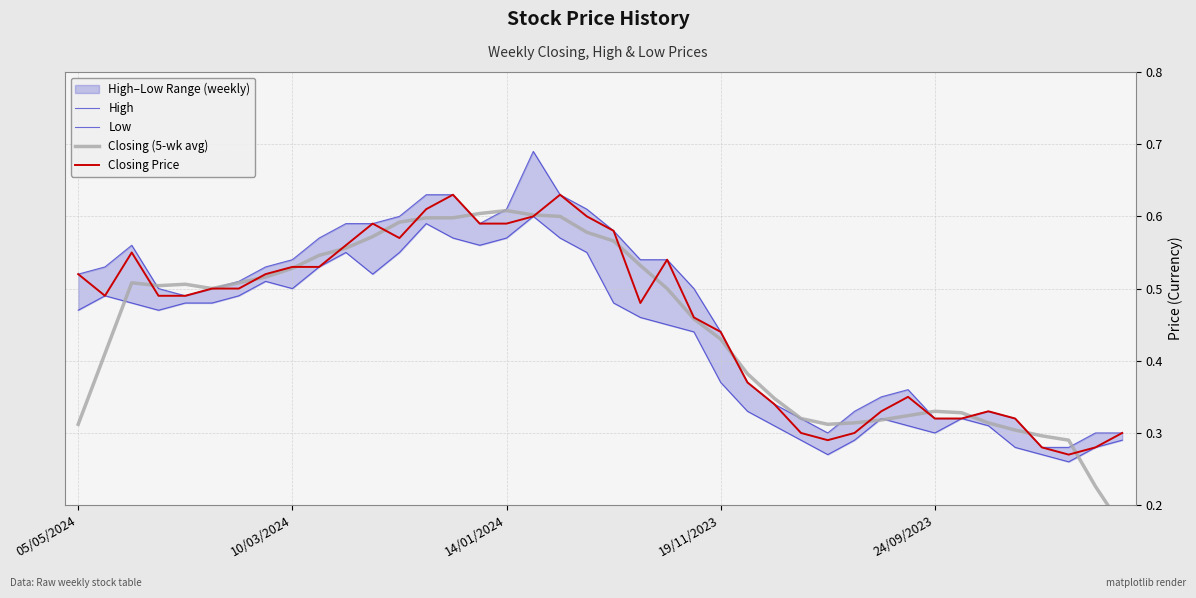

True or false: Low has more than 0 interior local peaks.

True